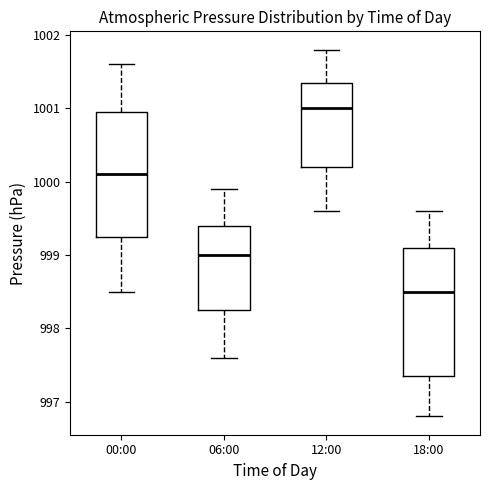

Which box's median line is the highest?

12:00